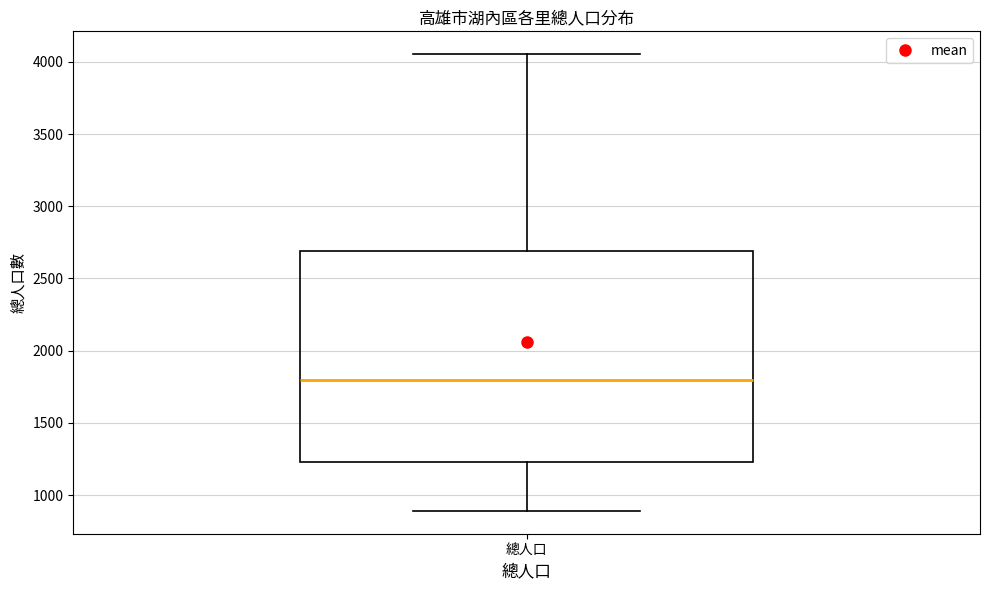

Where does the lower whisker of the box for 總人口 end on the y-axis? The values are not printed on the chart, so give them approximately, as read against the axis.

900